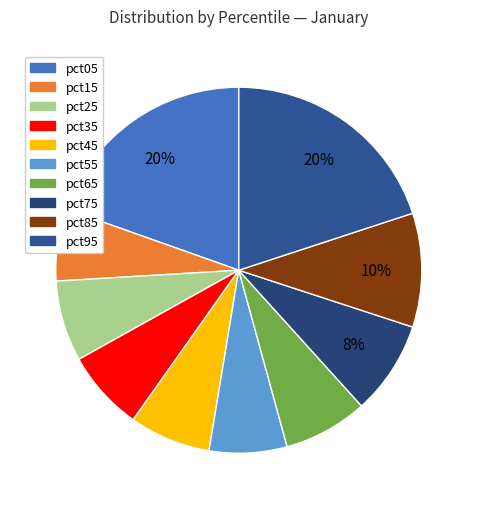

True or false: pct25 accounts for 1% of the total.

False